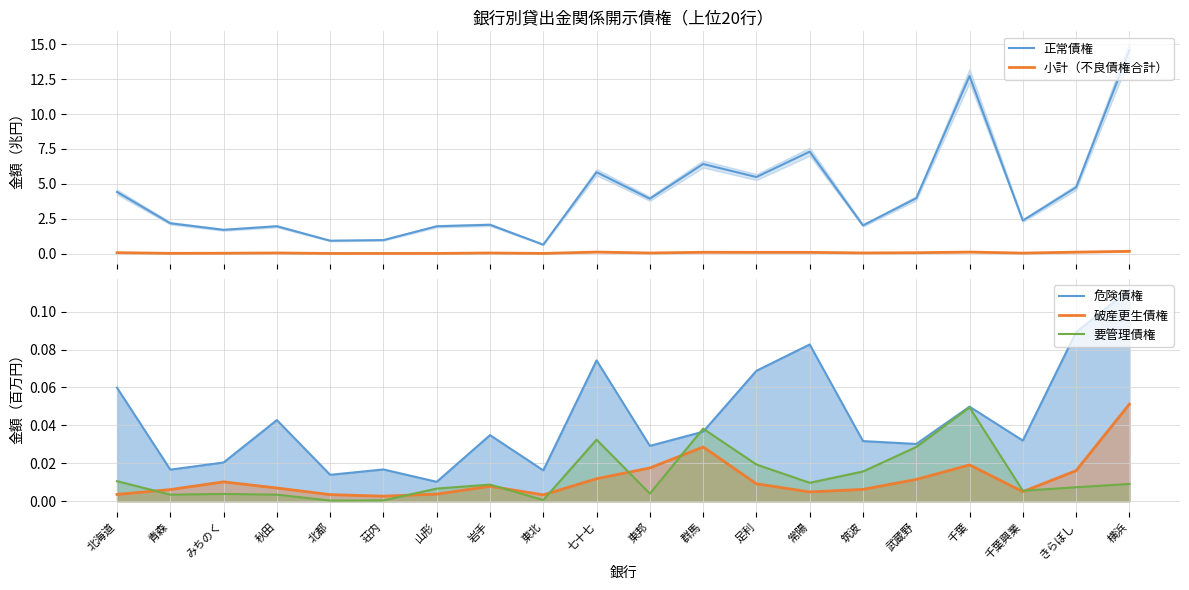

What are all the series names shown in the legend?

正常債権, 小計（不良債権合計）, 危険債権, 破産更生債権, 要管理債権